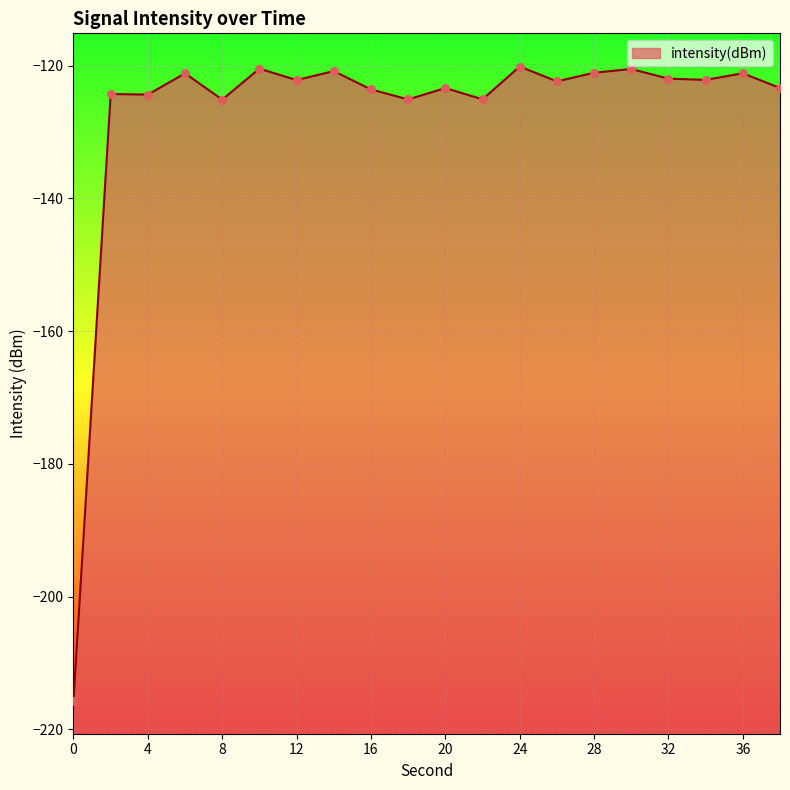

What is the change in value from 10 to 22?

-4.6